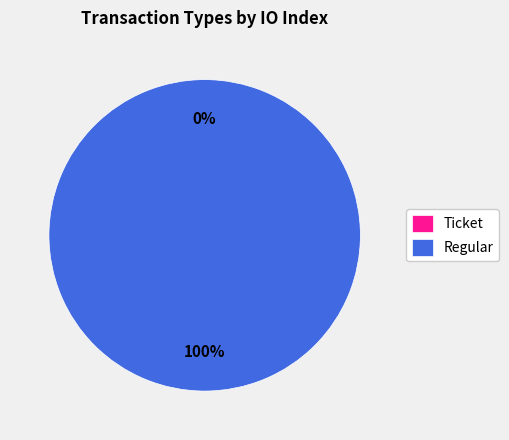

Count the number of slices in the pie.

2